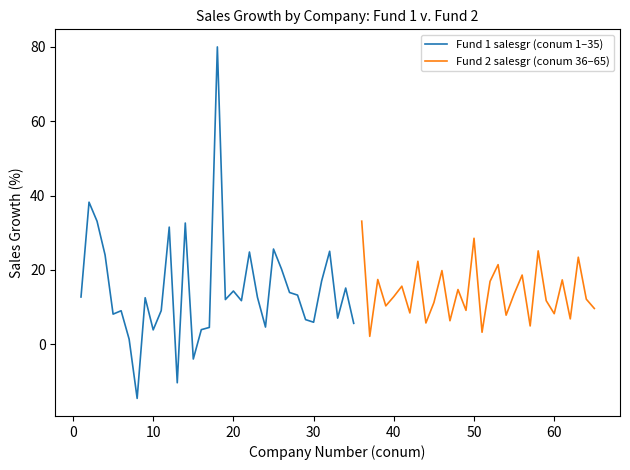

What is the minimum value for Fund 2 salesgr (conum 36–65)?

2.1